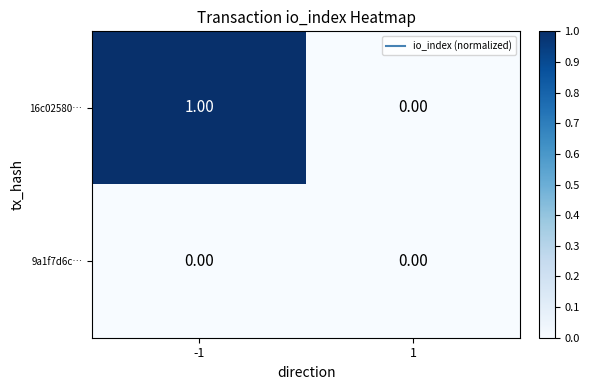

Which series has the largest total across all categories?

16c02580…